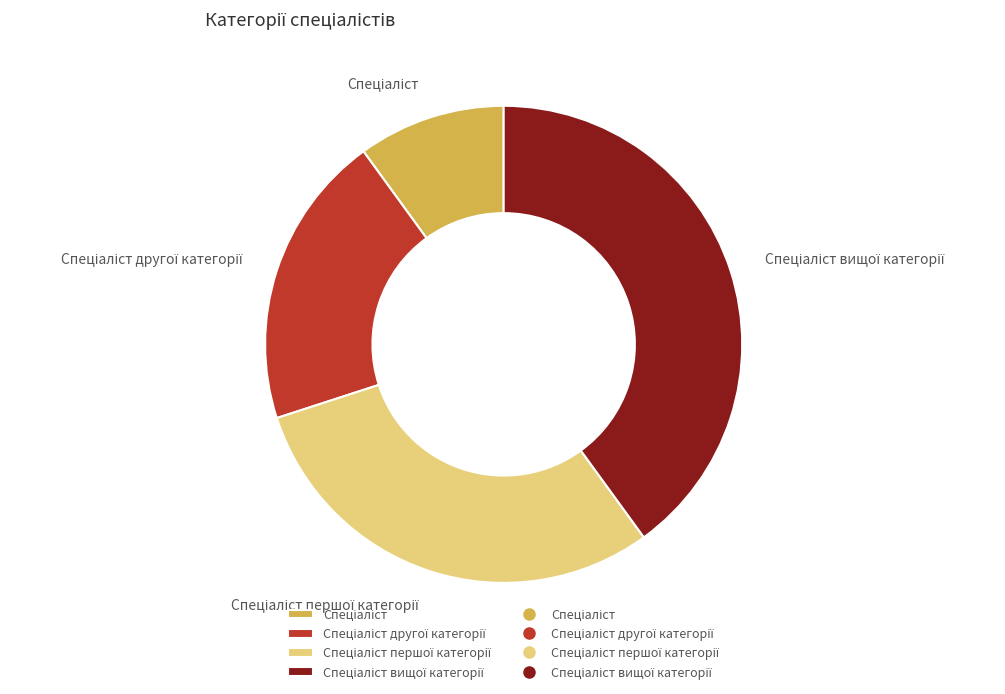

Is there any slice that represents more than half of the pie?

No